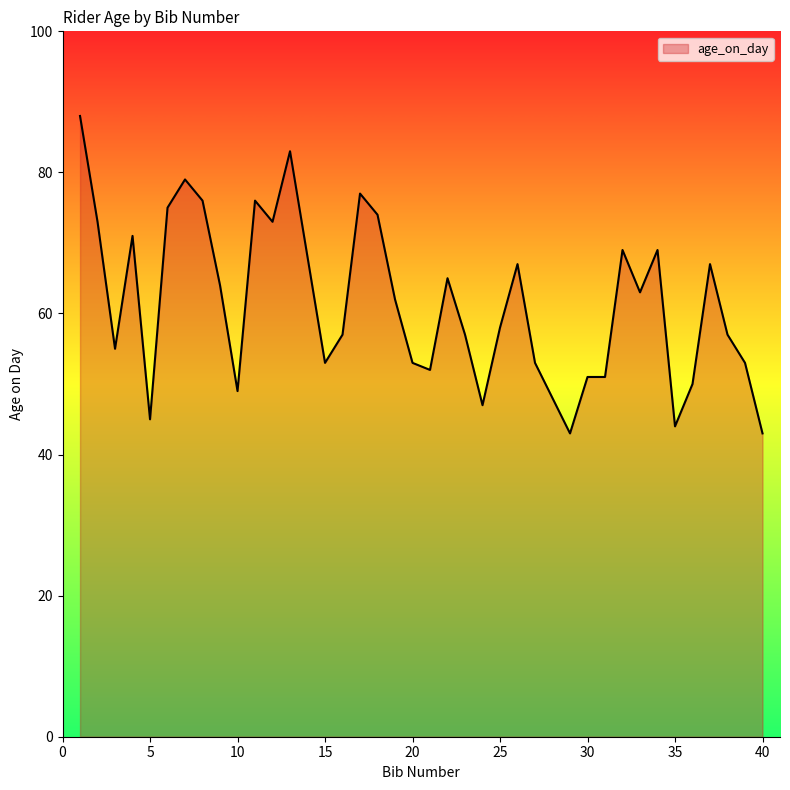

Count the number of categories in the chart.

40